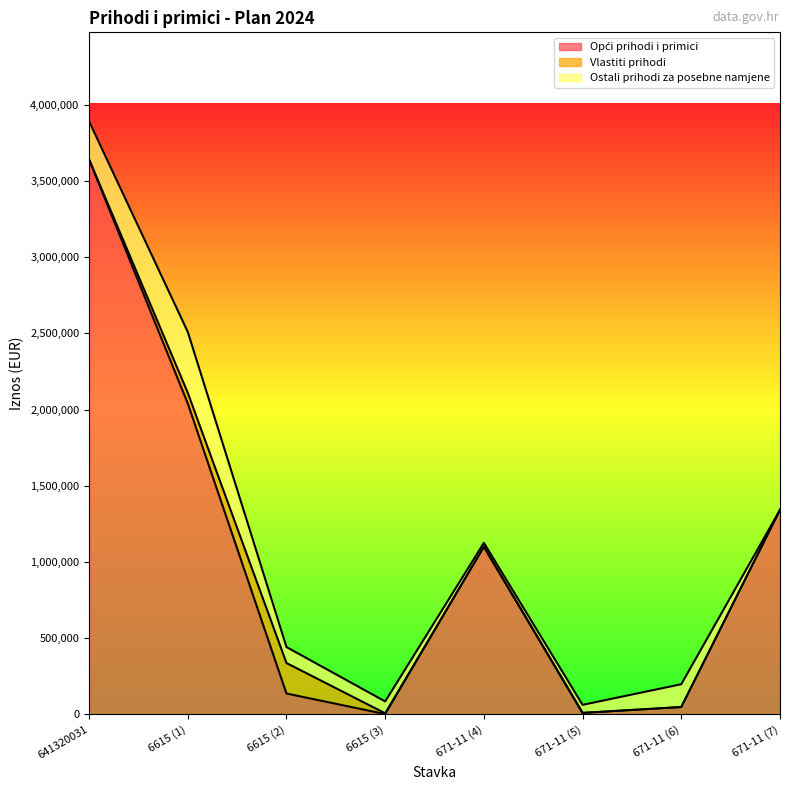

Does the chart have visible grid lines?

No